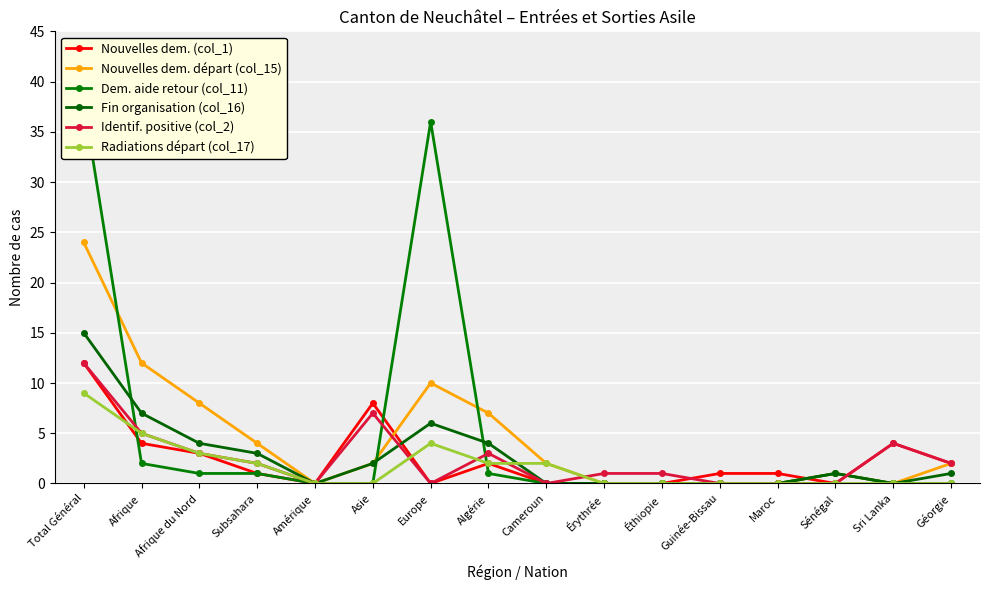

In Nouvelles dem. (col_1), how many points are higher than both neighbors (excluding endpoints)?

3